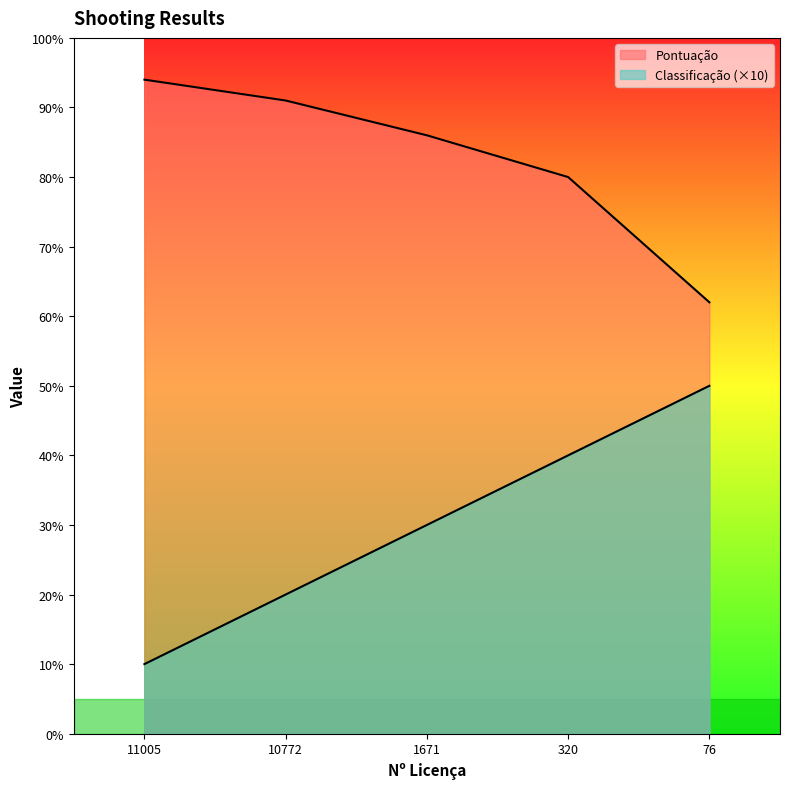

How many data points in Pontuação are less than 86?

2